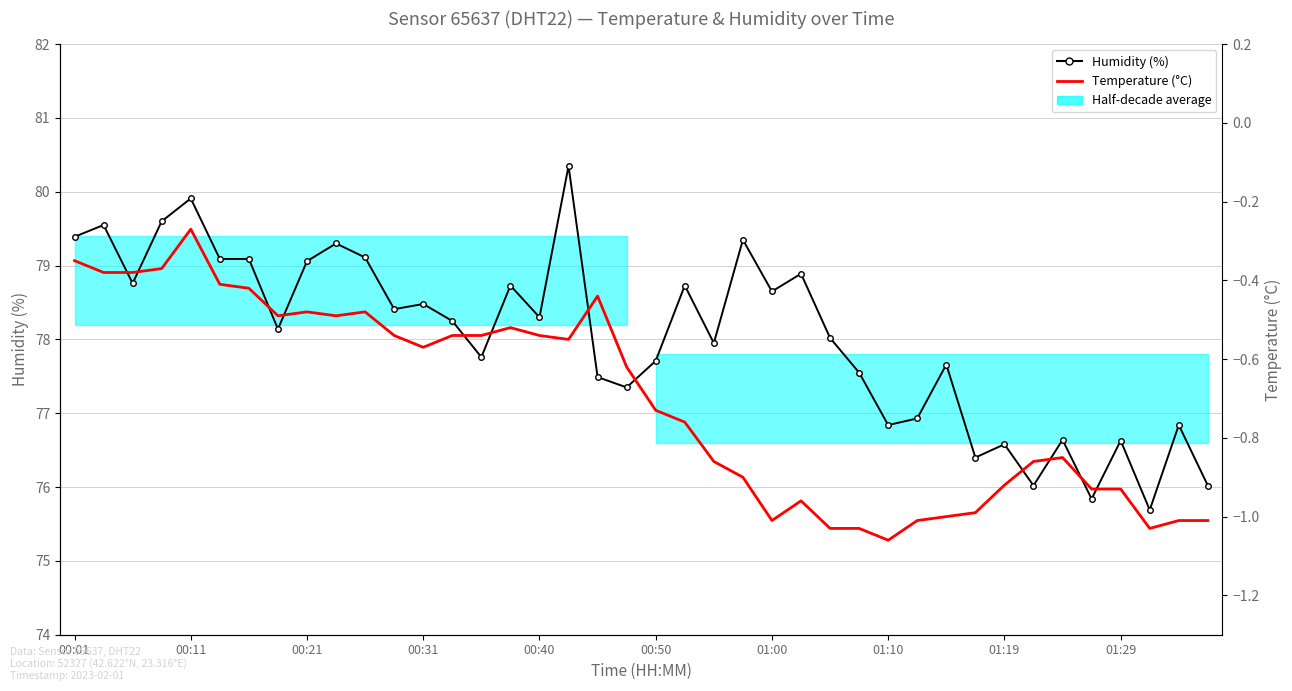

What is the total value across all series at 01:19?

75.7